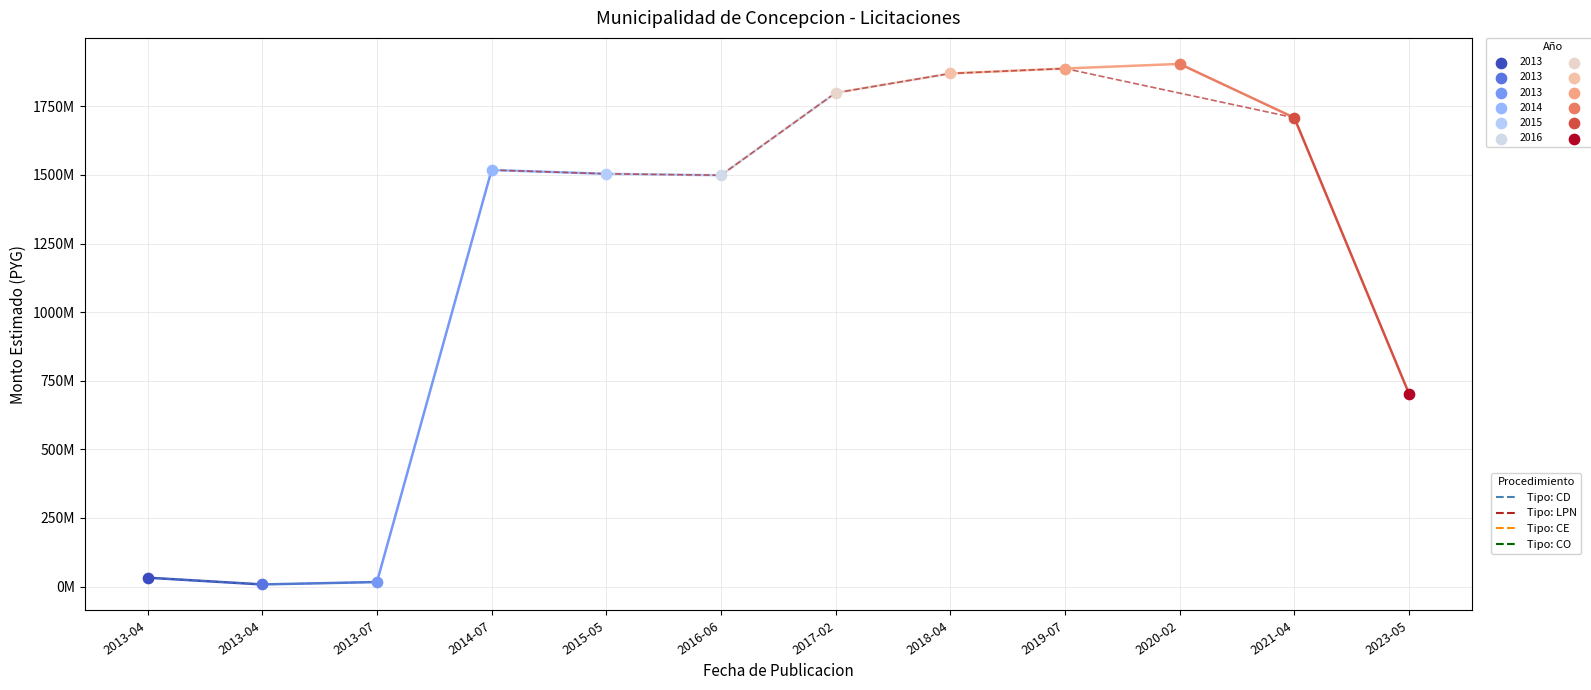

Which has a higher value, 2020-02-28 or 2019-07-19?

2020-02-28